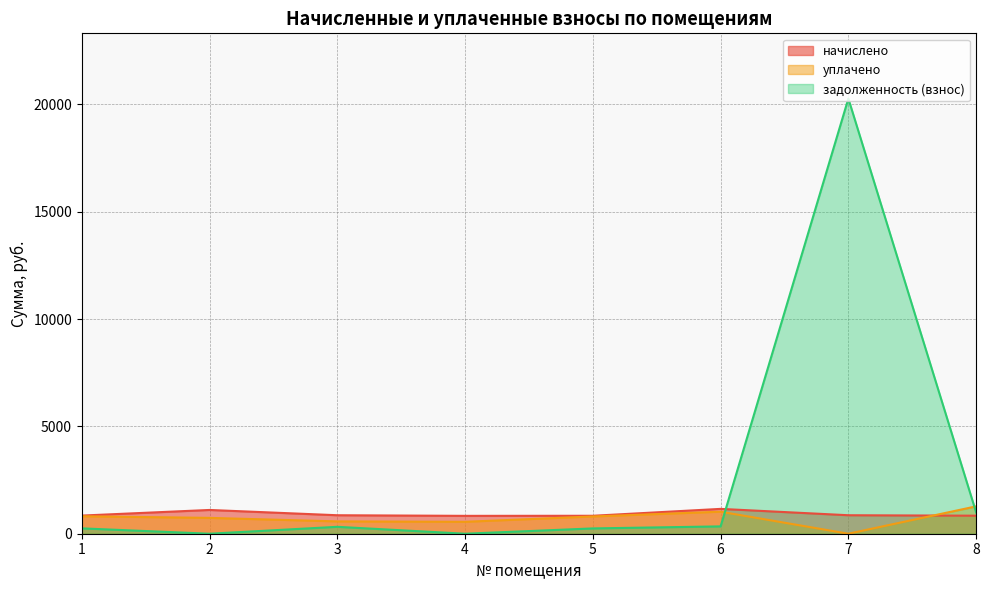

How many series are shown in this chart?

3